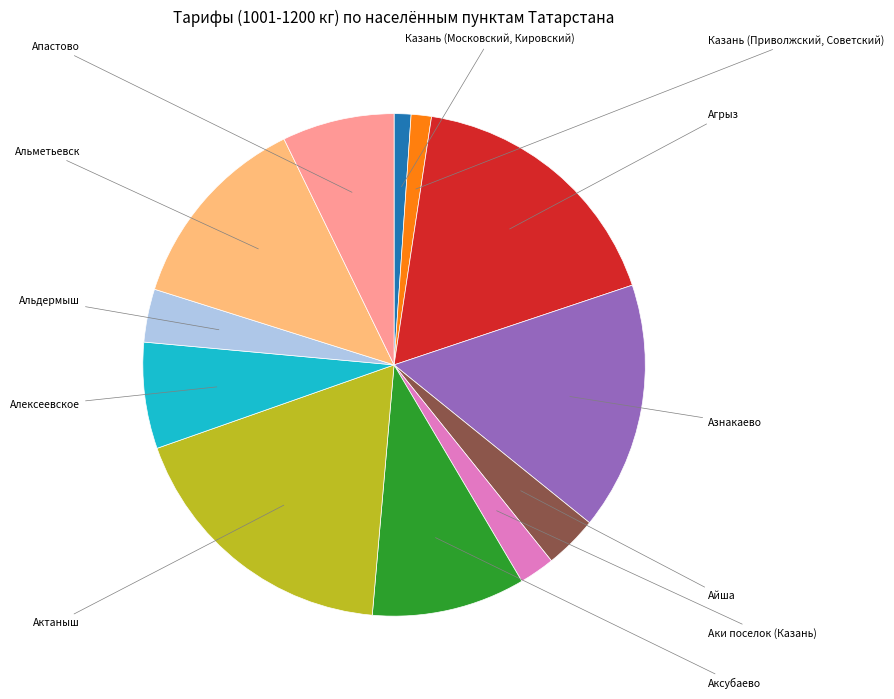

To the nearest percent, what is the average slice percentage?

8%